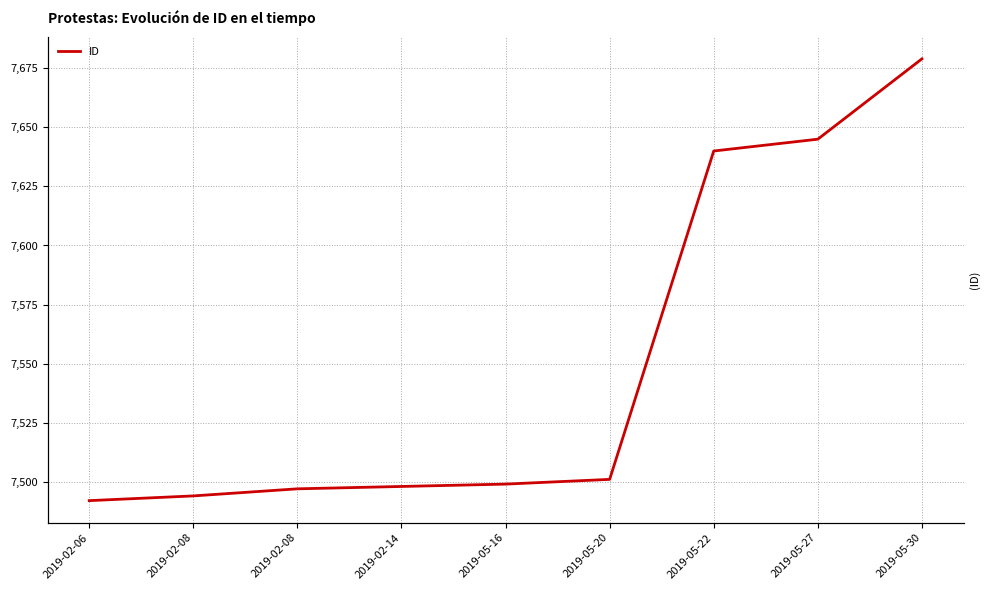

What is the label of the 5th point from the right?

2019-05-16